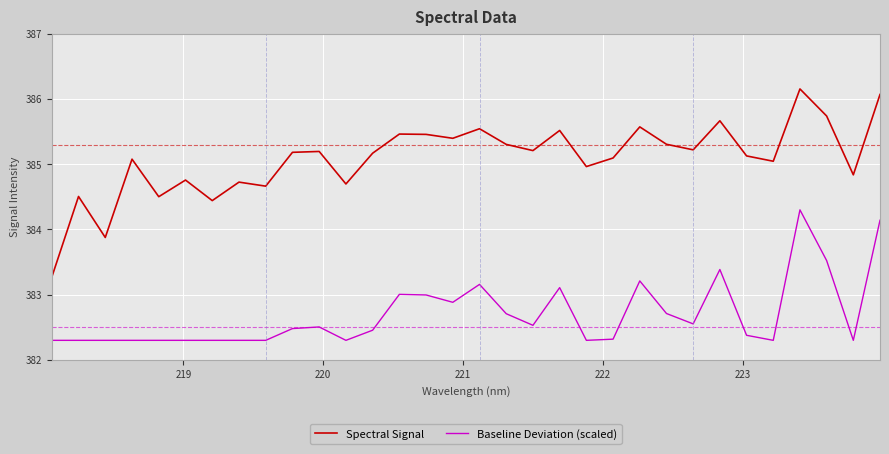

True or false: Baseline Deviation (scaled) and Spectral Signal intersect in this chart.

False